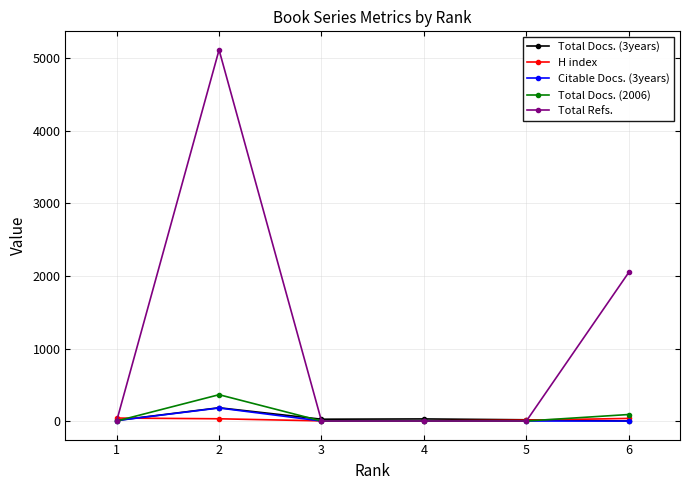

Is the value of Total Docs. (3years) at 6 greater than the value of Total Refs. at 6?

No